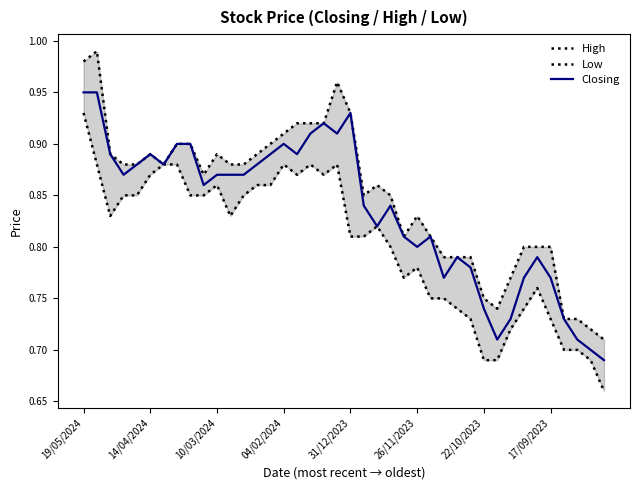

Is it true that Closing equals 1.3 at 04/02/2024?

False